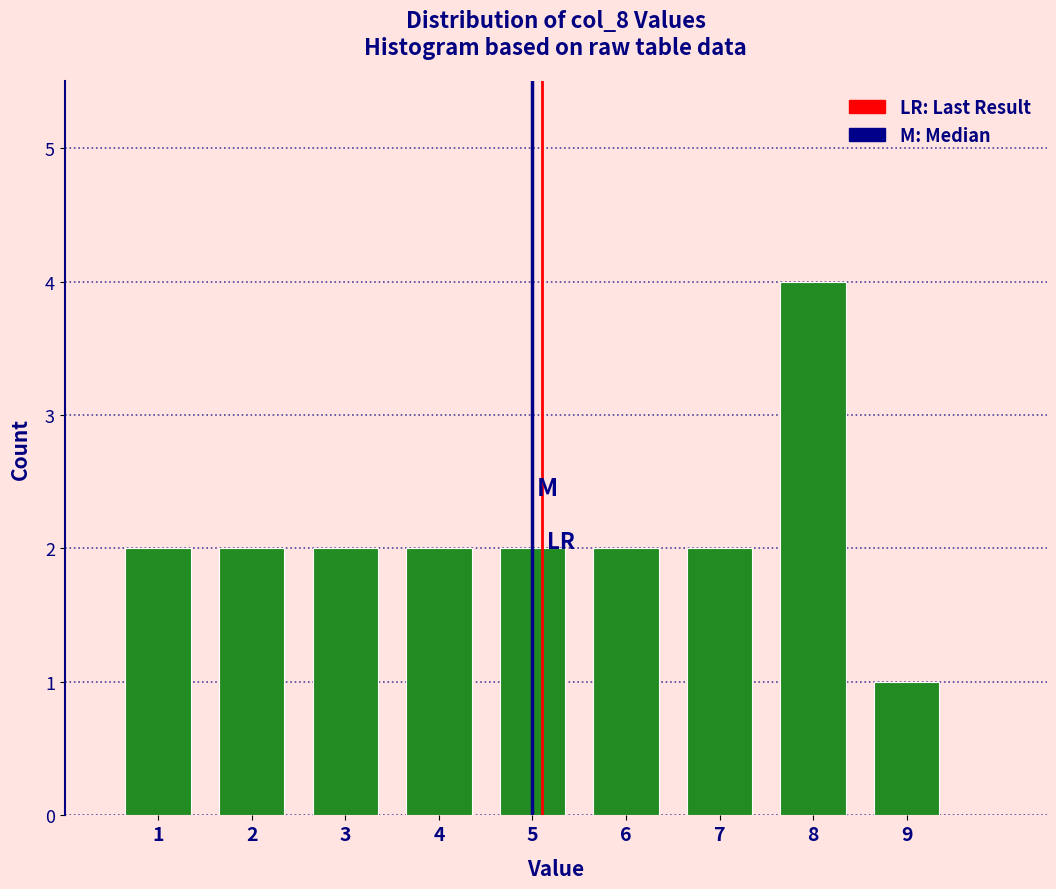

How tall is the bar that spans 0.5 to 1.5 on the x-axis? The values are not printed on the chart, so give them approximately, as read against the axis.

2